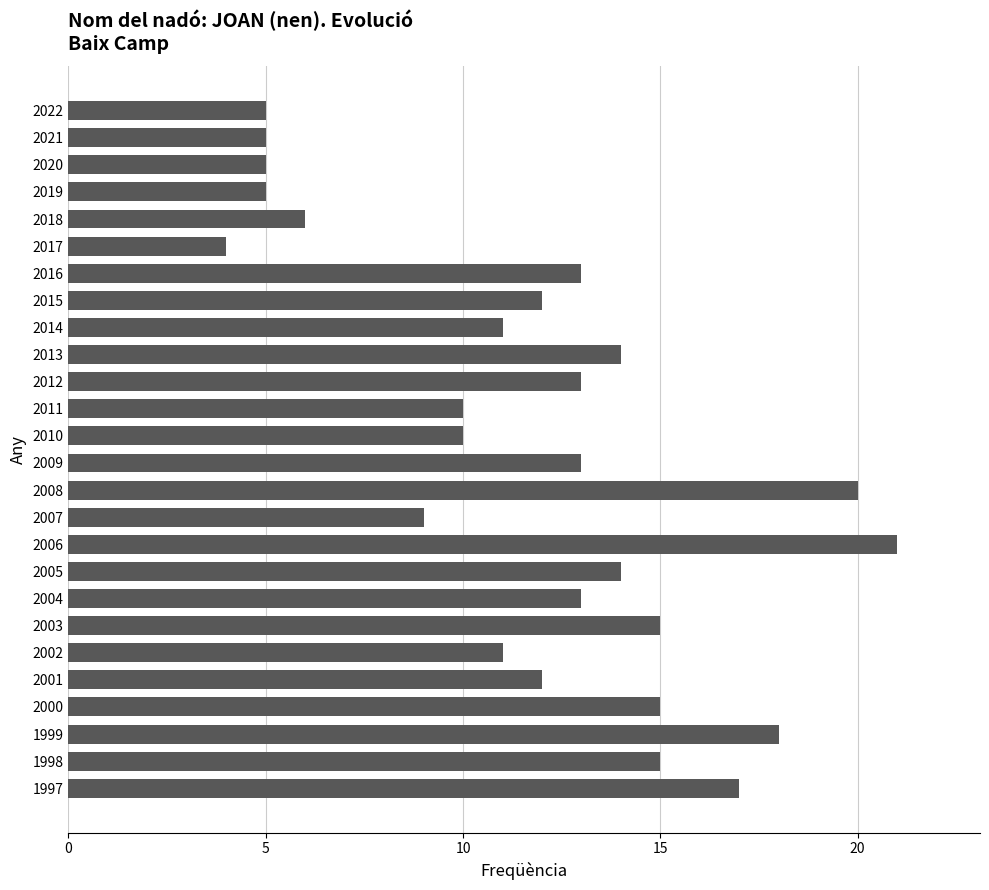

What is the approximate value at 2018?

6